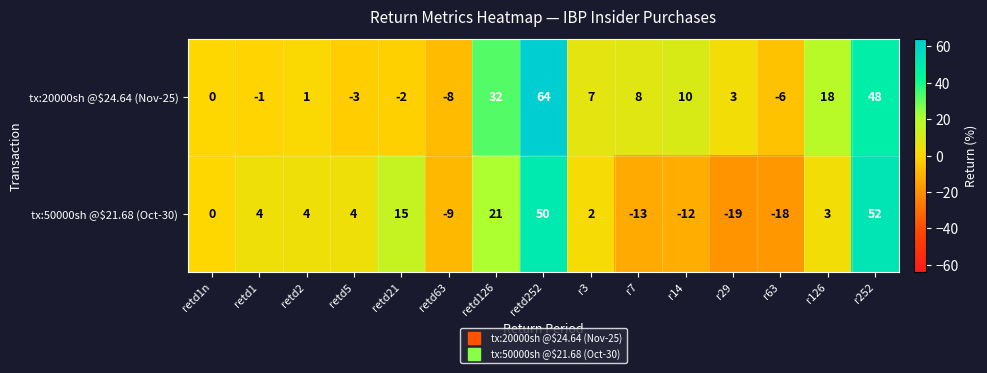

Which label corresponds to the largest value in the chart?

retd252